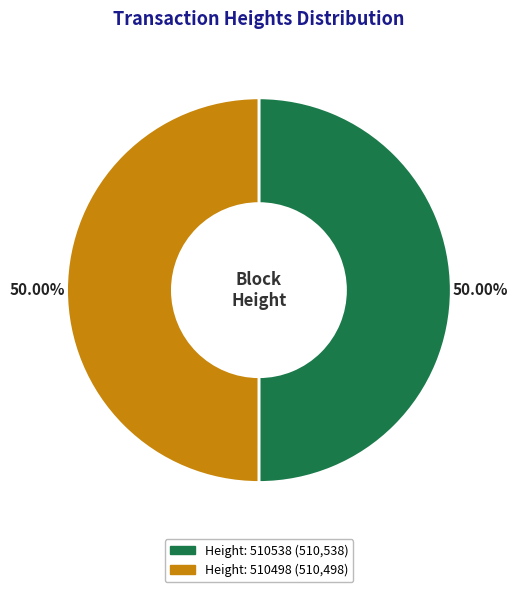

How many segments does this pie chart have?

2